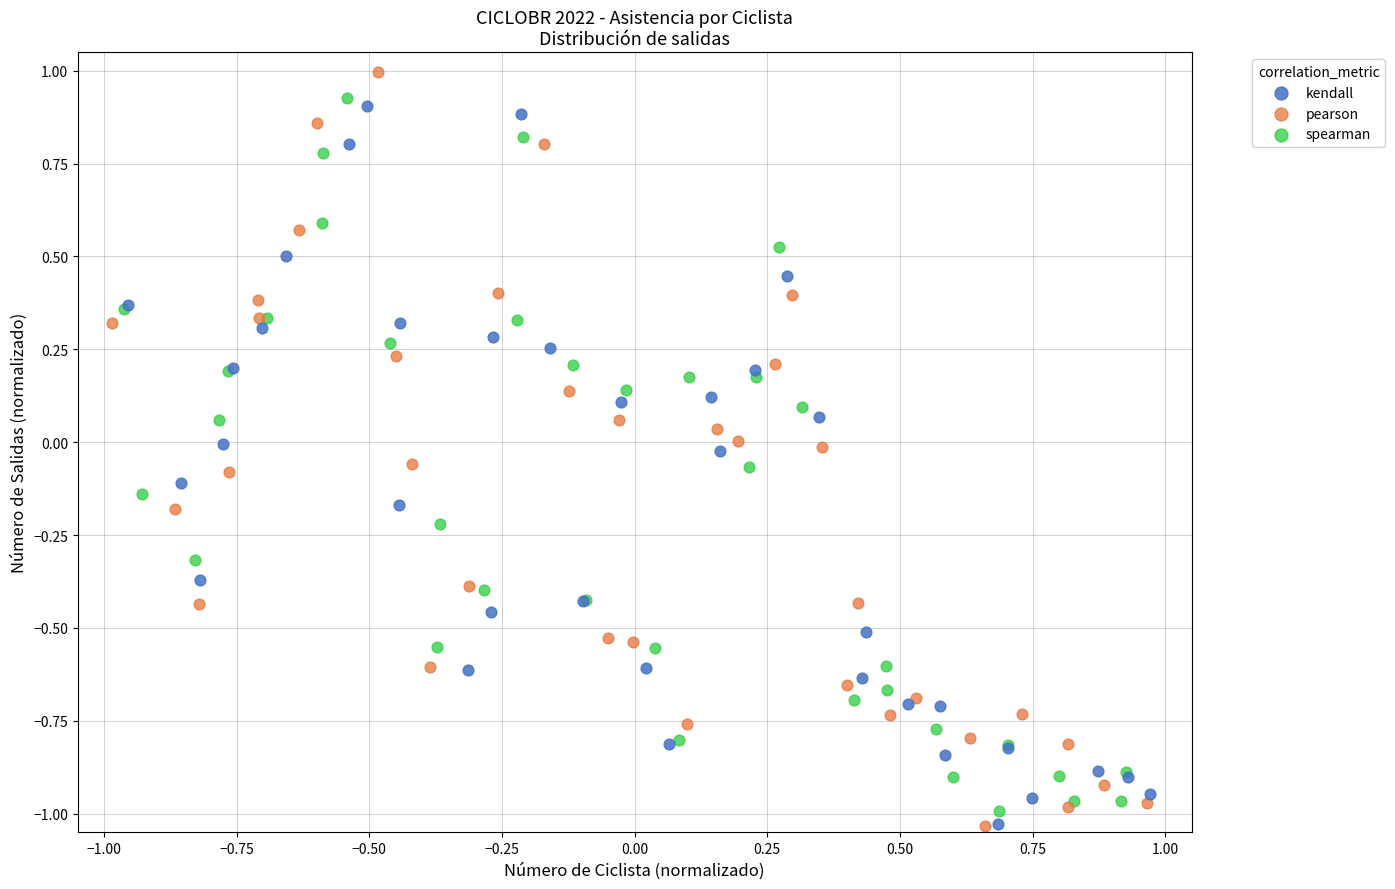

Which series has the widest spread of Y values?

pearson